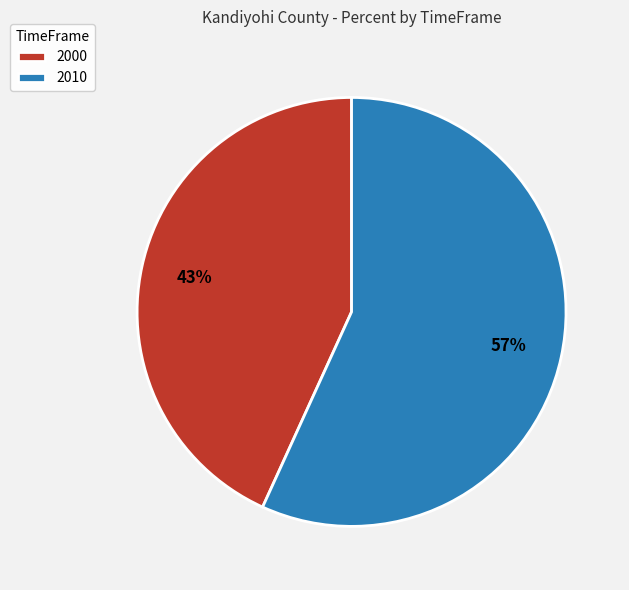

What percentage is the 2000 slice, to the nearest percent?

43%